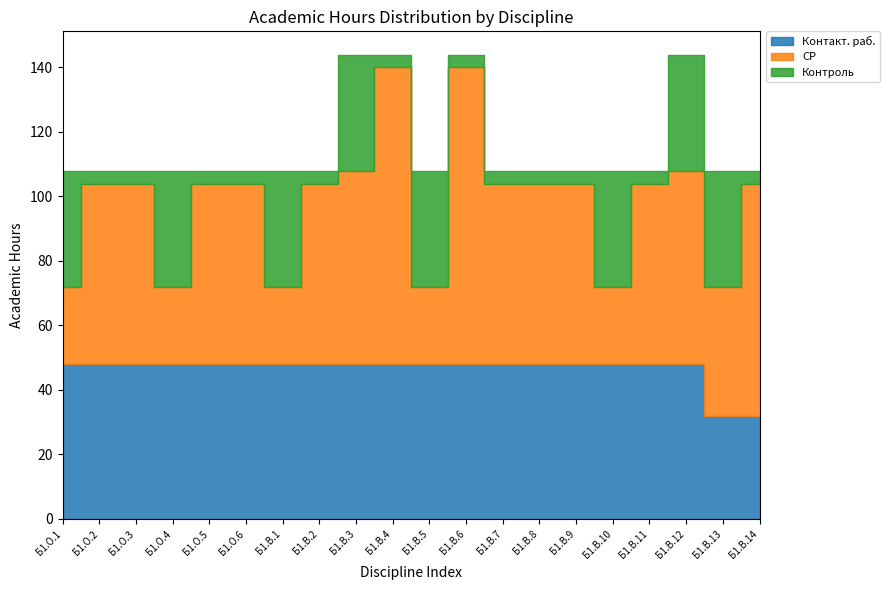

True or false: СР and Контроль intersect in this chart.

True